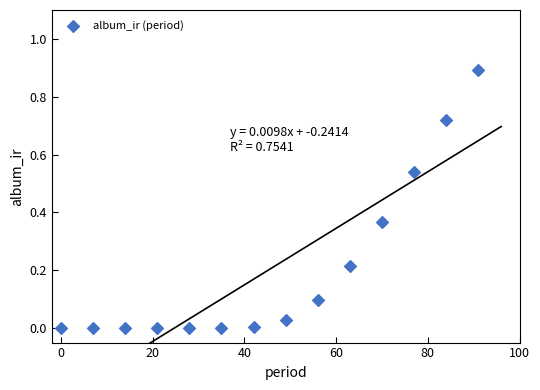

What is the range of X values (max minus min)?

91.0